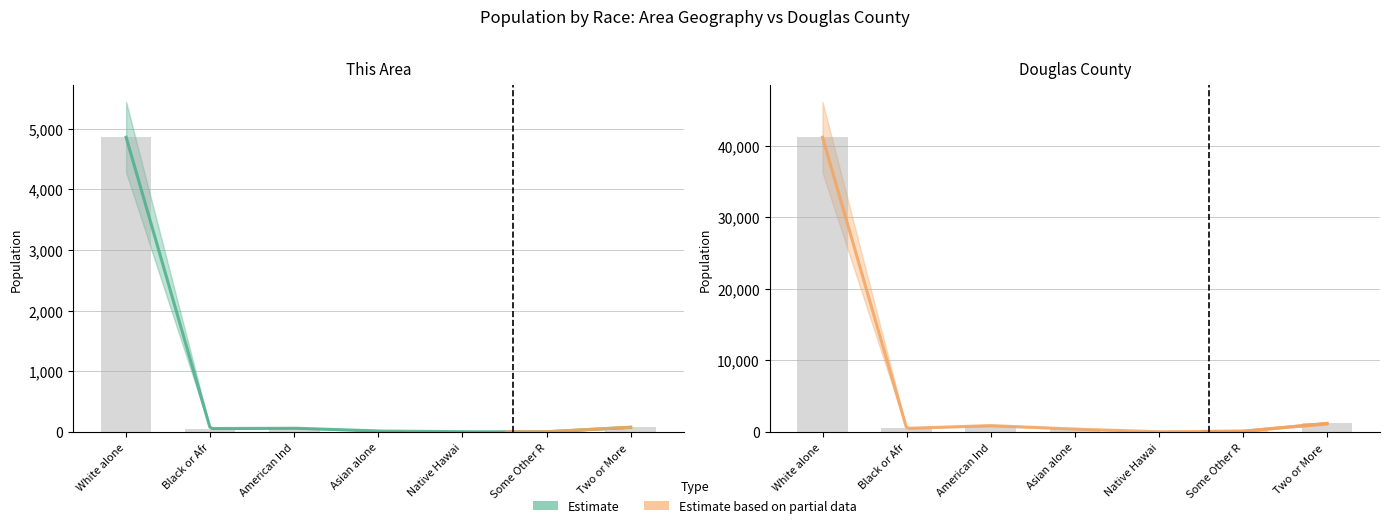

Rank the categories by Douglas County value from lowest to highest.

Native Hawai, Some Other R, Asian alone, Black or Afr, American Ind, Two or More, White alone